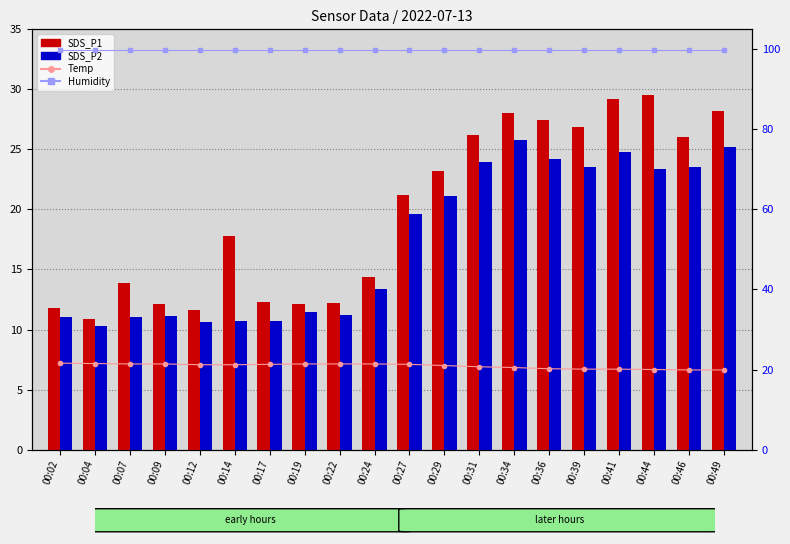

What is the total value across all series at 00:29?

165.2